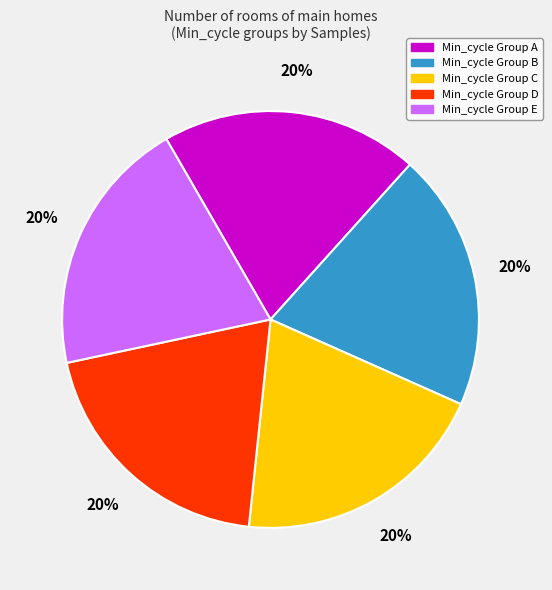

Is there any slice that represents more than half of the pie?

No